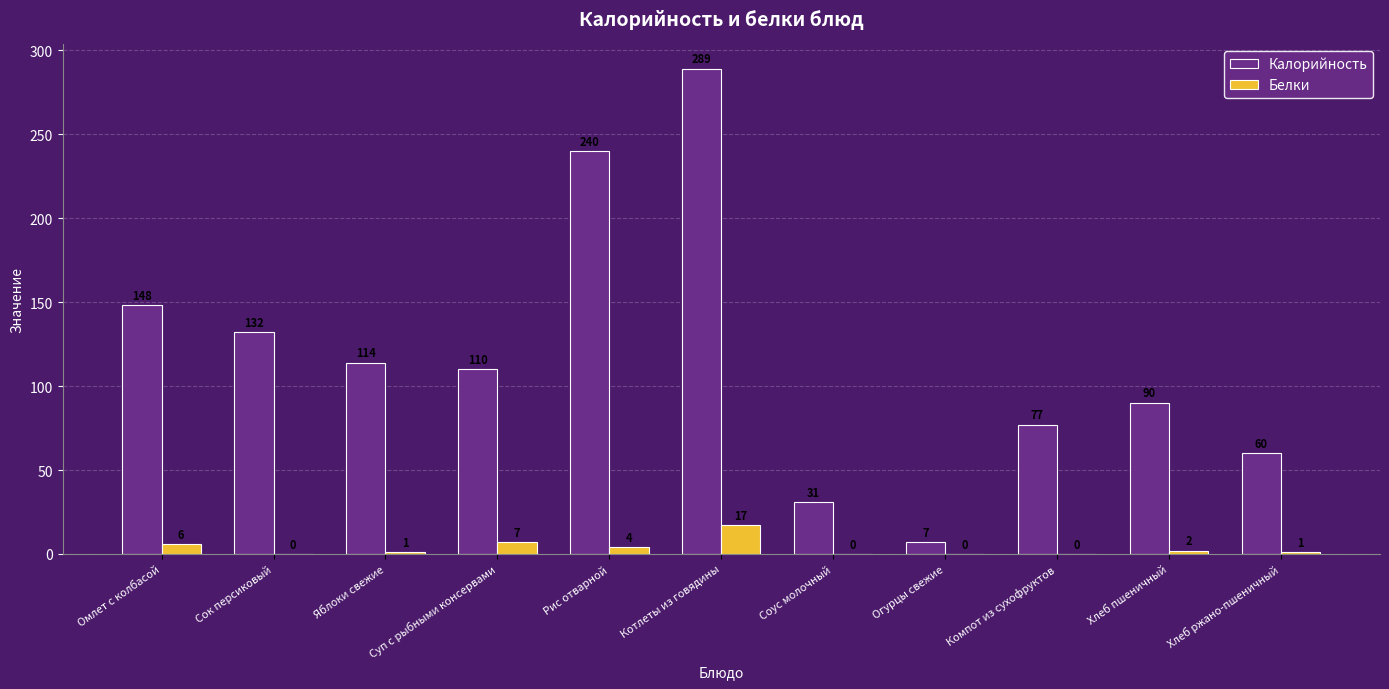

What is the sum of all Калорийность values?

1298